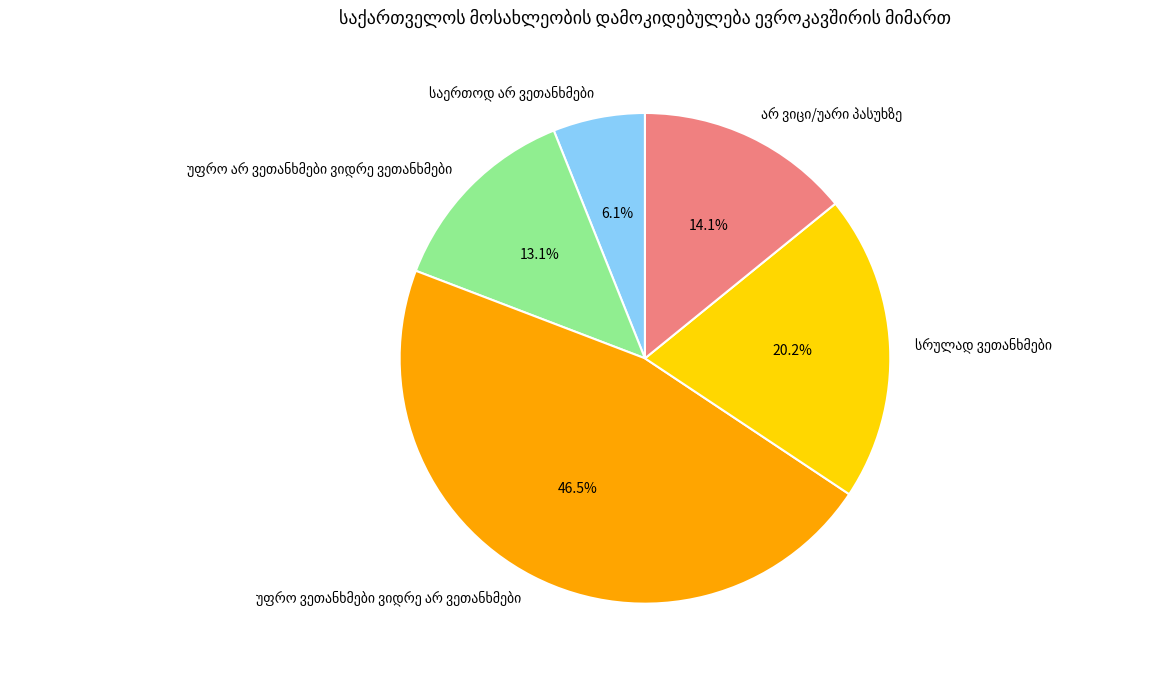

Does any single category account for the majority?

No